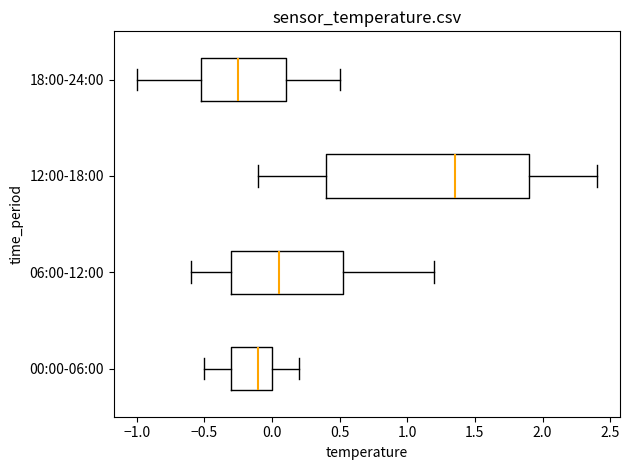

Which box is the widest, from its left edge to its right edge?

12:00-18:00